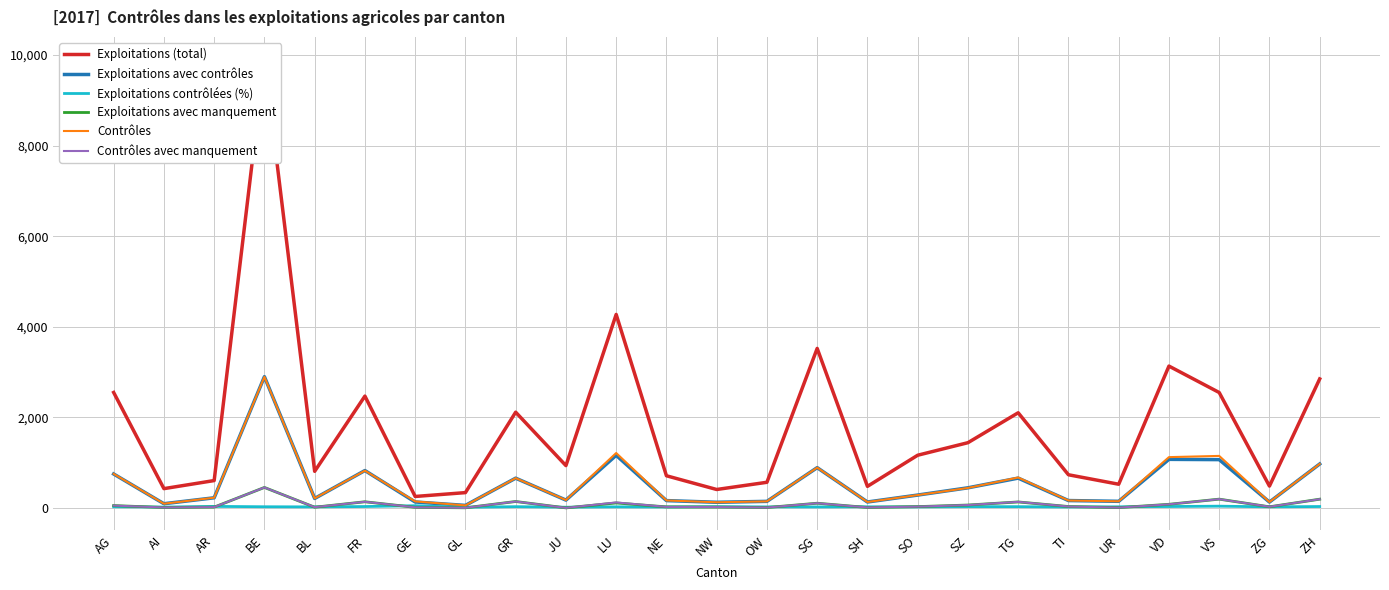

List the labels in order of Exploitations contrôlées (%) value, smallest first.

GL, JU, AI, NE, TI, SG, SO, BL, OW, LU, ZG, SH, UR, AG, BE, GR, NW, SZ, TG, FR, VD, ZH, AR, VS, GE